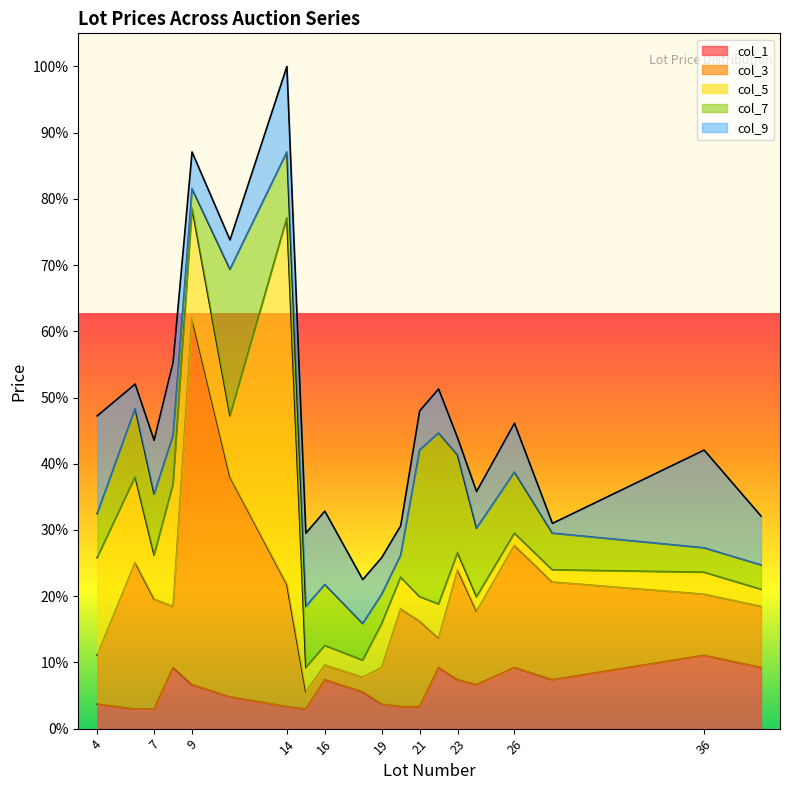

The value of col_1 at 8 is 411. True or false?

False